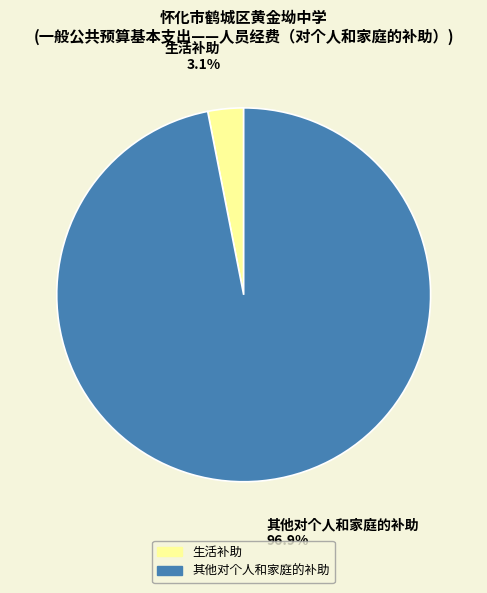

Combined, what portion of the pie is 其他对个人和家庭的补助 and 生活补助?

100.0%